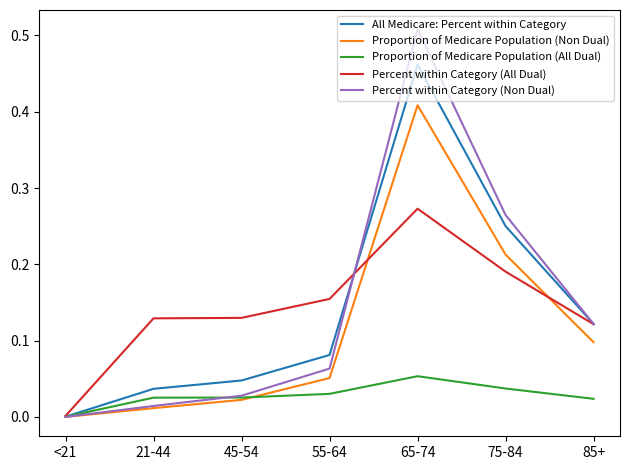

Count the number of categories in the chart.

7